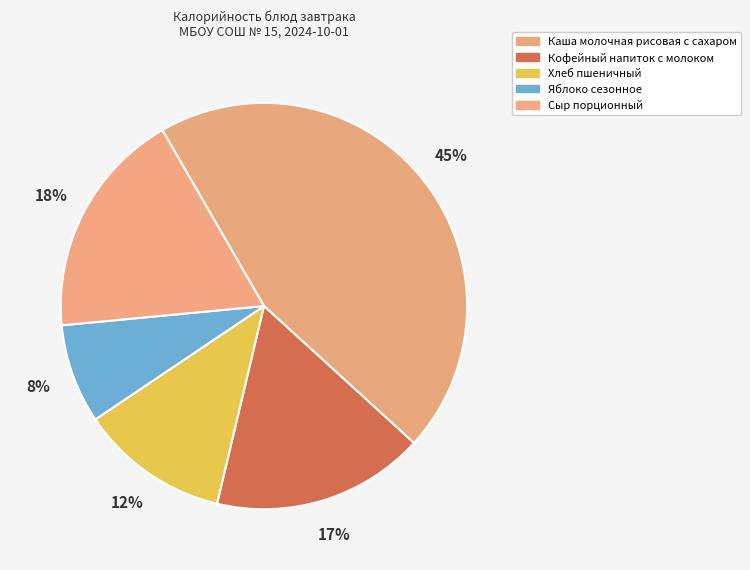

True or false: Яблоко сезонное accounts for 8% of the total.

True